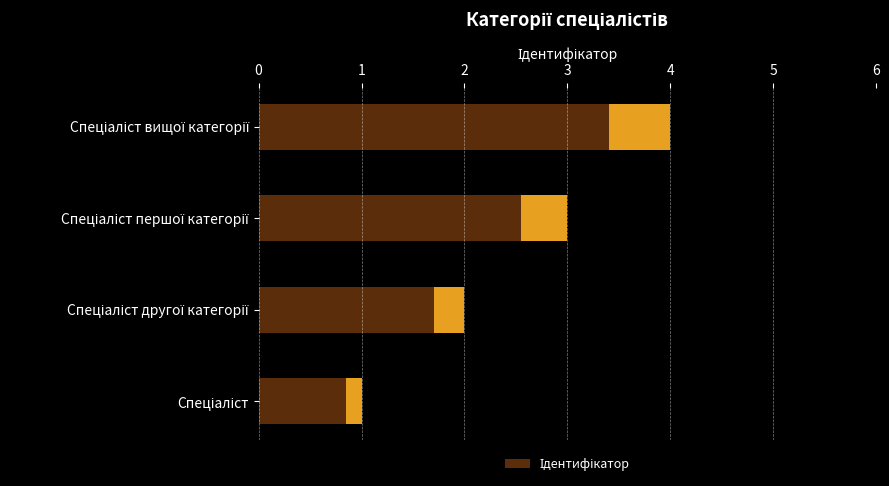

Reading left to right, what are all the values shown in this chart?

1	2	3	4